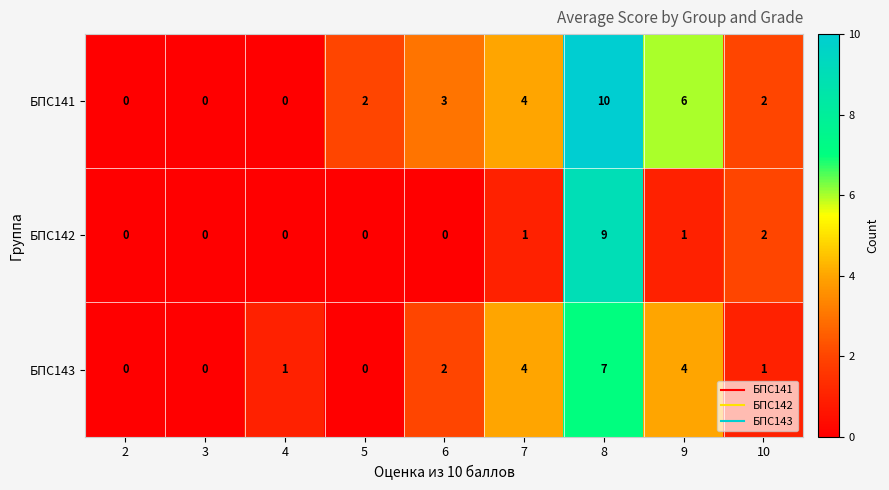

True or false: БПС142 has a value of 1 at 7.

True